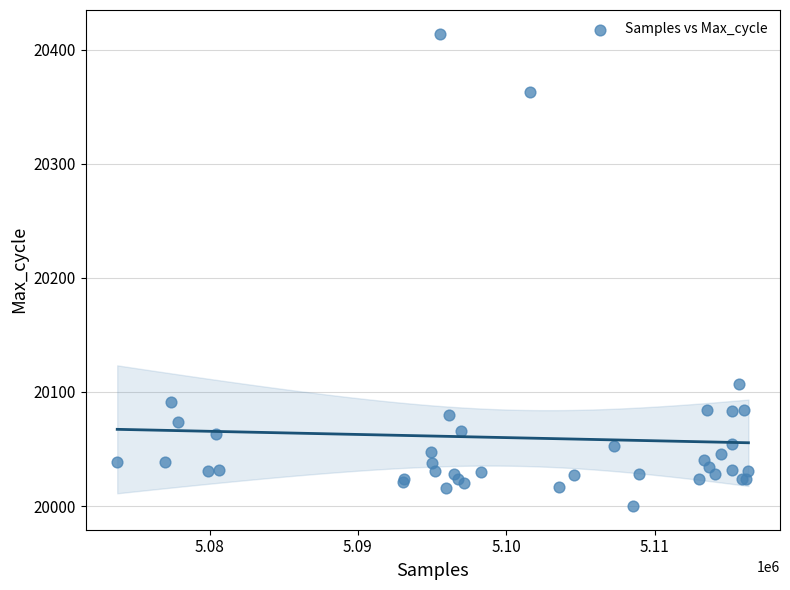

What Y value in the scatter plot is closest to 20207?

20107